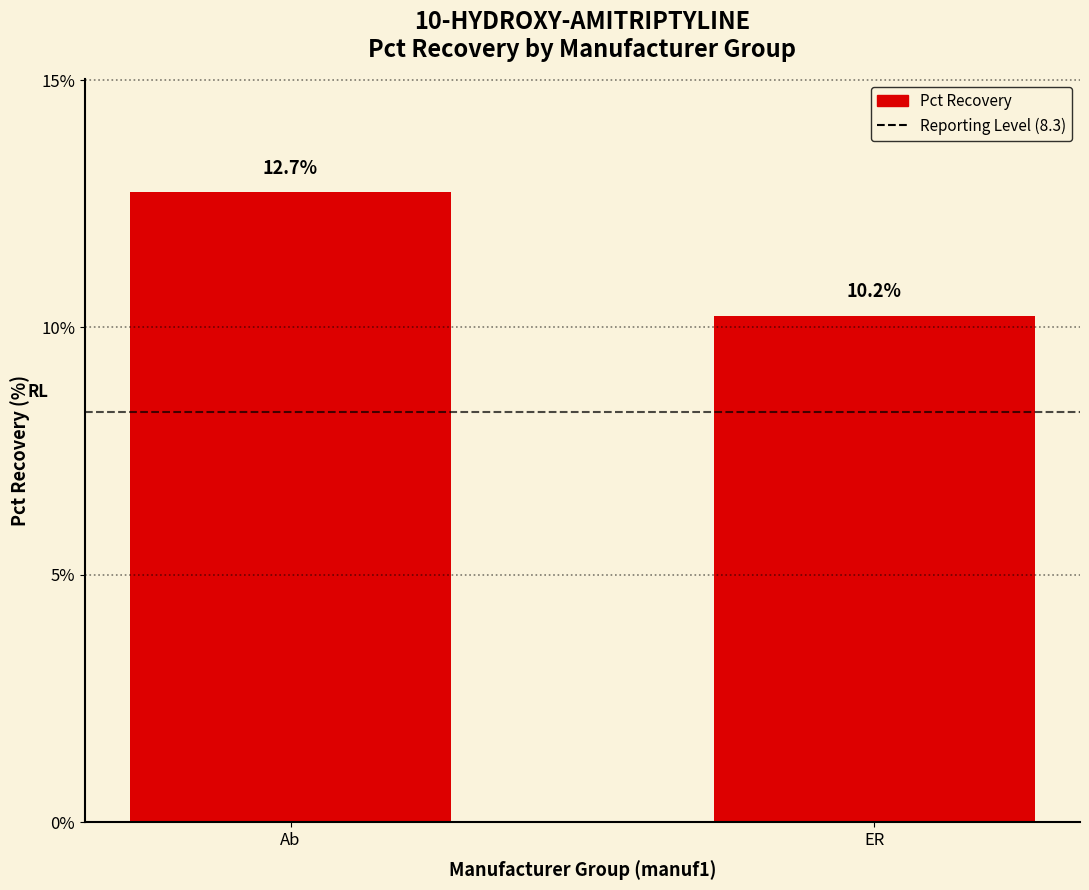

What is the ratio of the value at Ab to the value at ER?

1.2